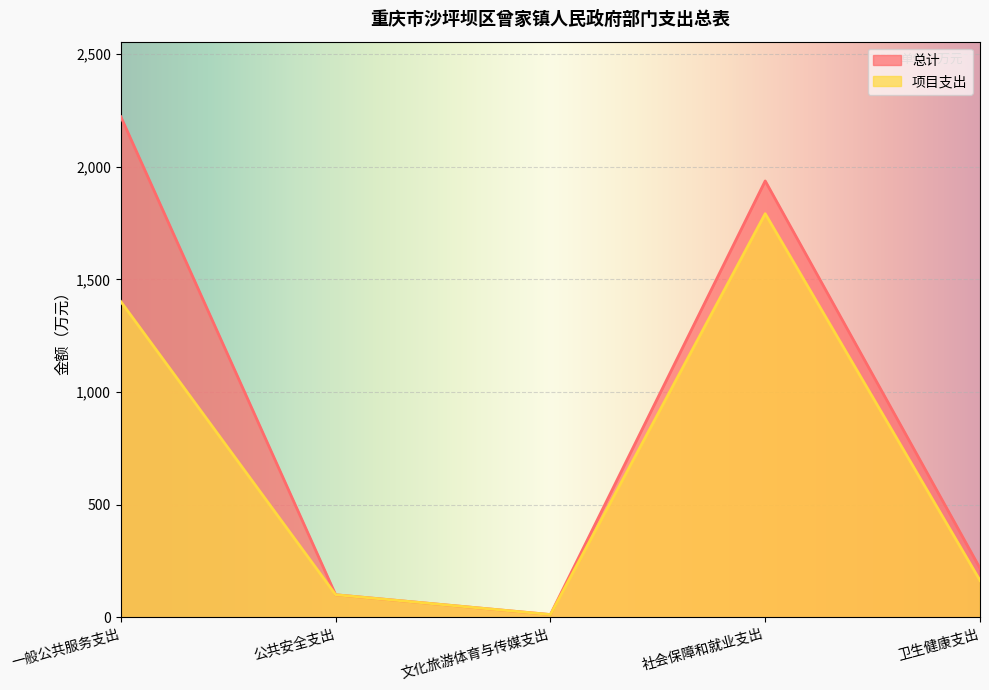

At which category does 总计 reach its first local valley?

文化旅游体育与传媒支出